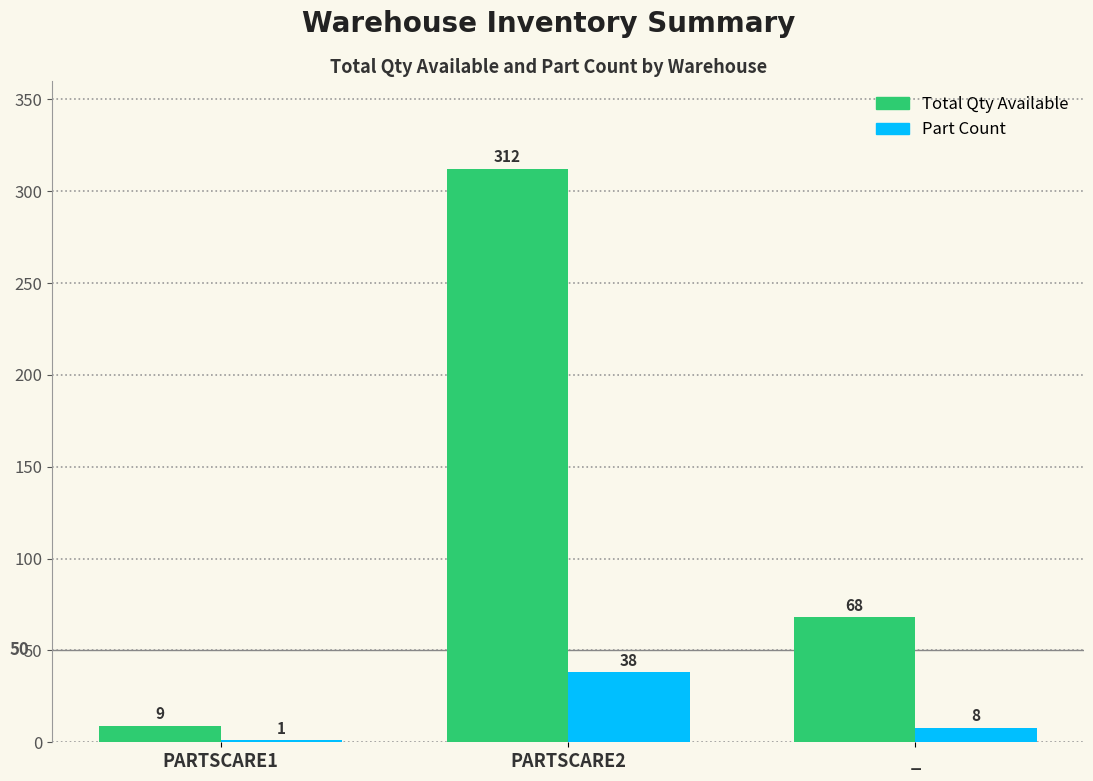

What is the sum of the Part Count values at PARTSCARE1 and _?

9